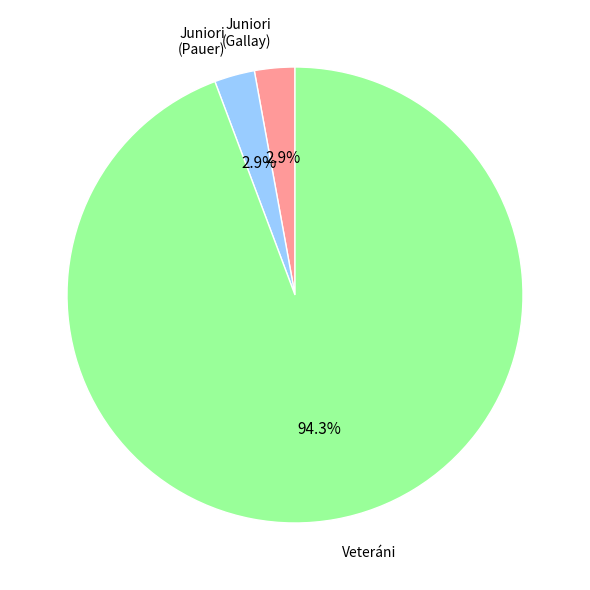

Which slice is the largest?

Veteráni